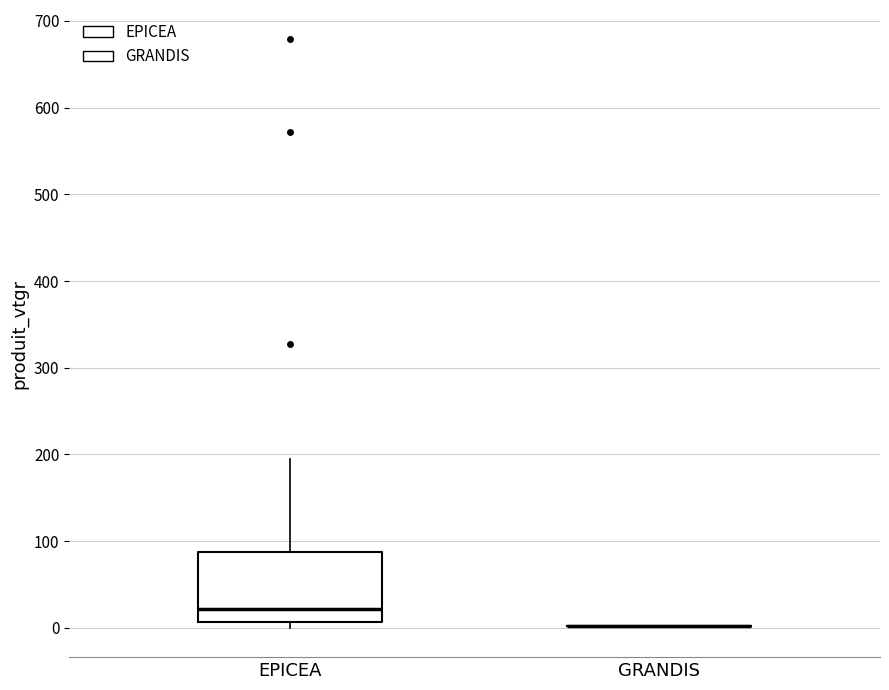

Which box is the tallest, from its lower edge to its upper edge?

EPICEA